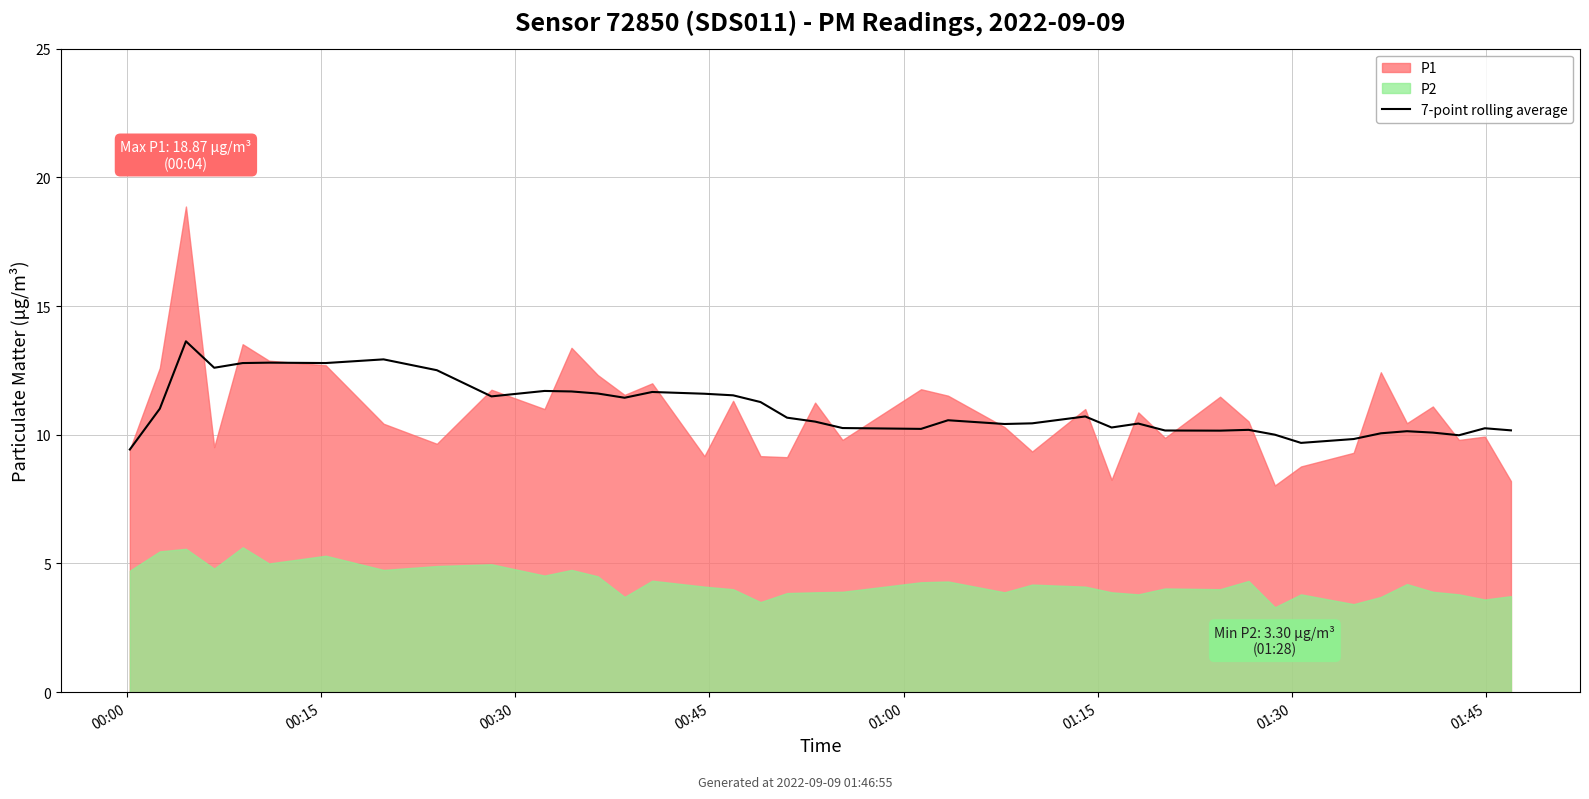

True or false: the data has more than 0 interior local peaks.

True